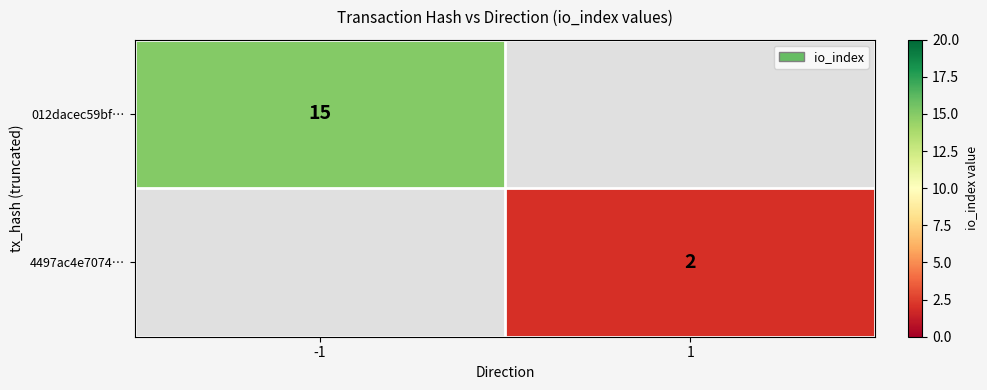

Is the value of 4497ac4e7074… at 1 greater than the value of 012dacec59bf… at -1?

No